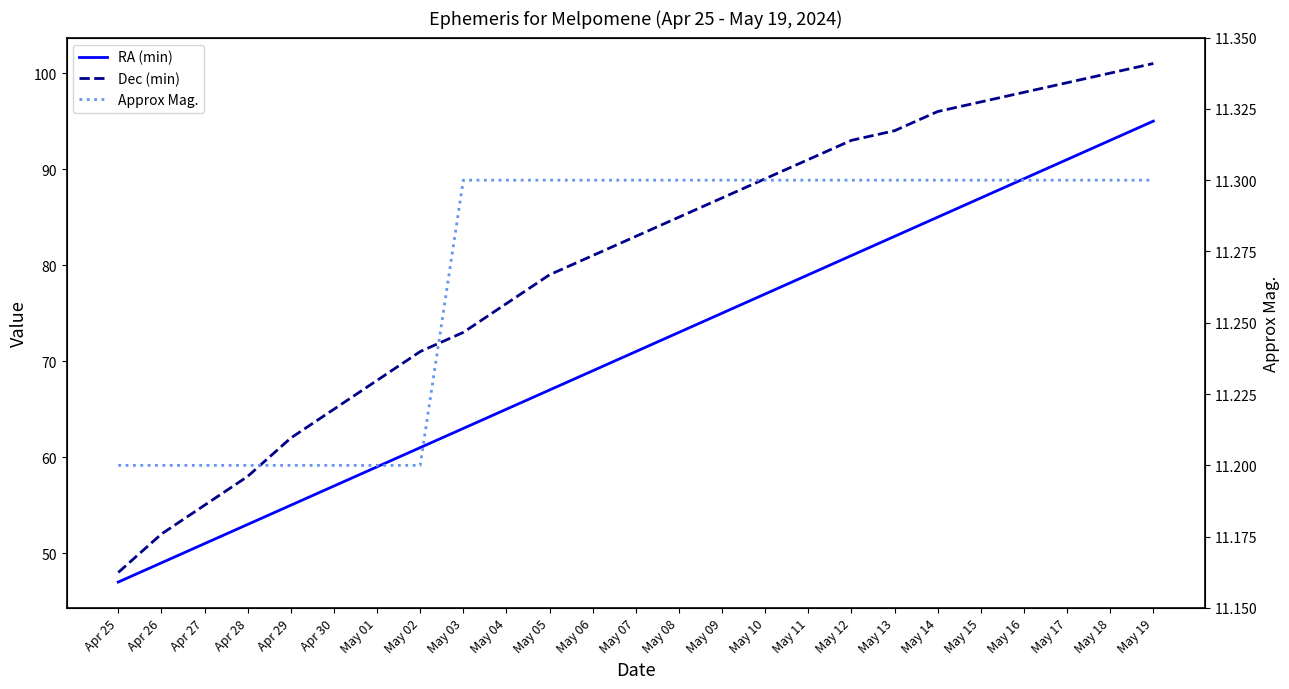

Reading left to right, list all the values displayed in this chart.

RA (min): 47.0	49.0	51.0	53.0	55.0	57.0	59.0	61.0	63.0	65.0	67.0	69.0	71.0	73.0	75.0	77.0	79.0	81.0	83.0	85.0	87.0	89.0	91.0	93.0	95.0
Dec (min): 48.0	52.0	55.0	58.0	62.0	65.0	68.0	71.0	73.0	76.0	79.0	81.0	83.0	85.0	87.0	89.0	91.0	93.0	94.0	96.0	97.0	98.0	99.0	100.0	101.0
Approx Mag.: 11.2	11.2	11.2	11.2	11.2	11.2	11.2	11.2	11.3	11.3	11.3	11.3	11.3	11.3	11.3	11.3	11.3	11.3	11.3	11.3	11.3	11.3	11.3	11.3	11.3